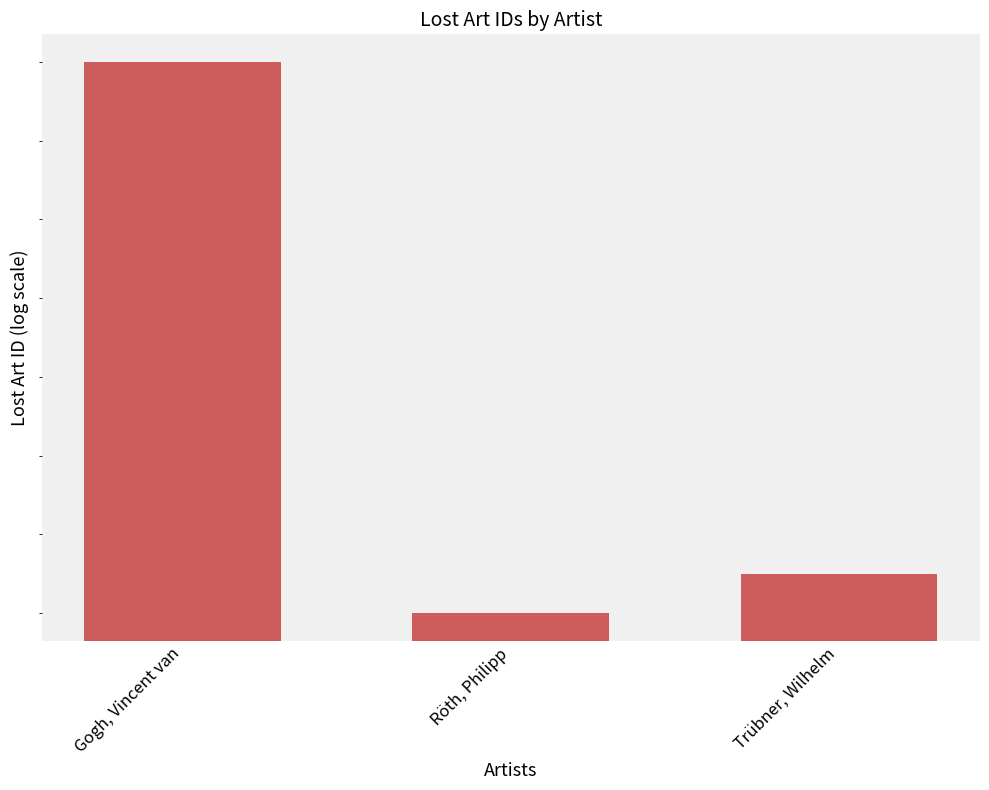

How many categories are shown in the chart?

3